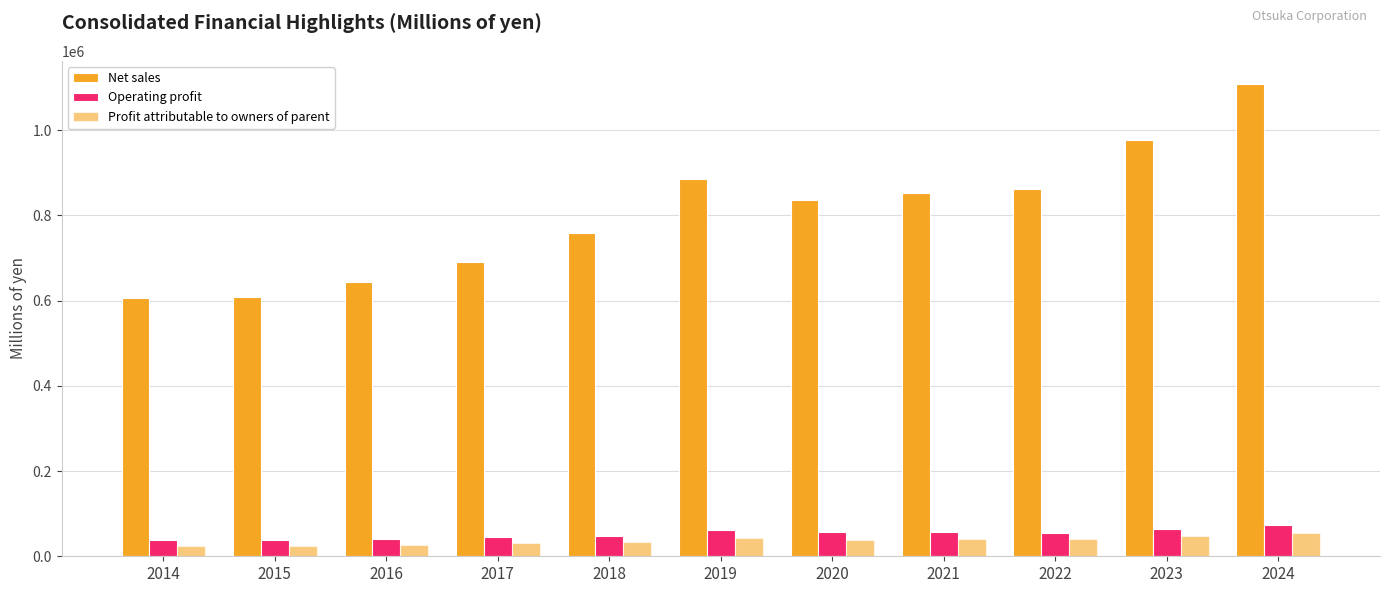

What is the sum of the Net sales values at 2018 and 2014?

1365637